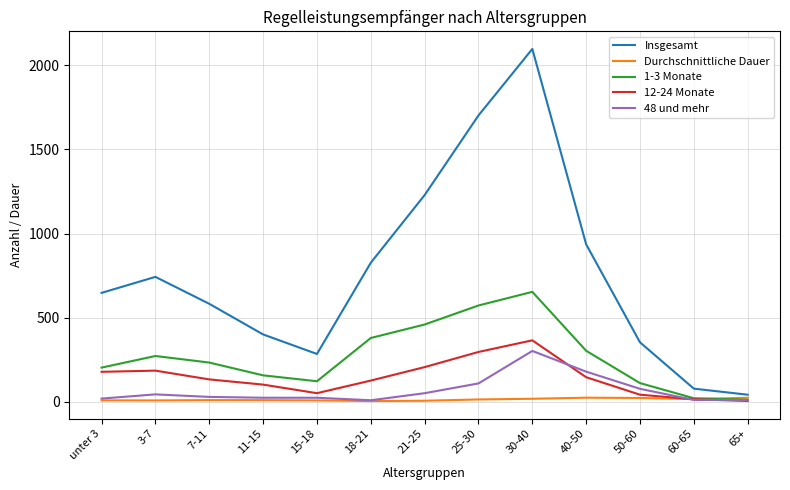

Is the value of 1-3 Monate at 11-15 greater than the value of 12-24 Monate at unter 3?

No